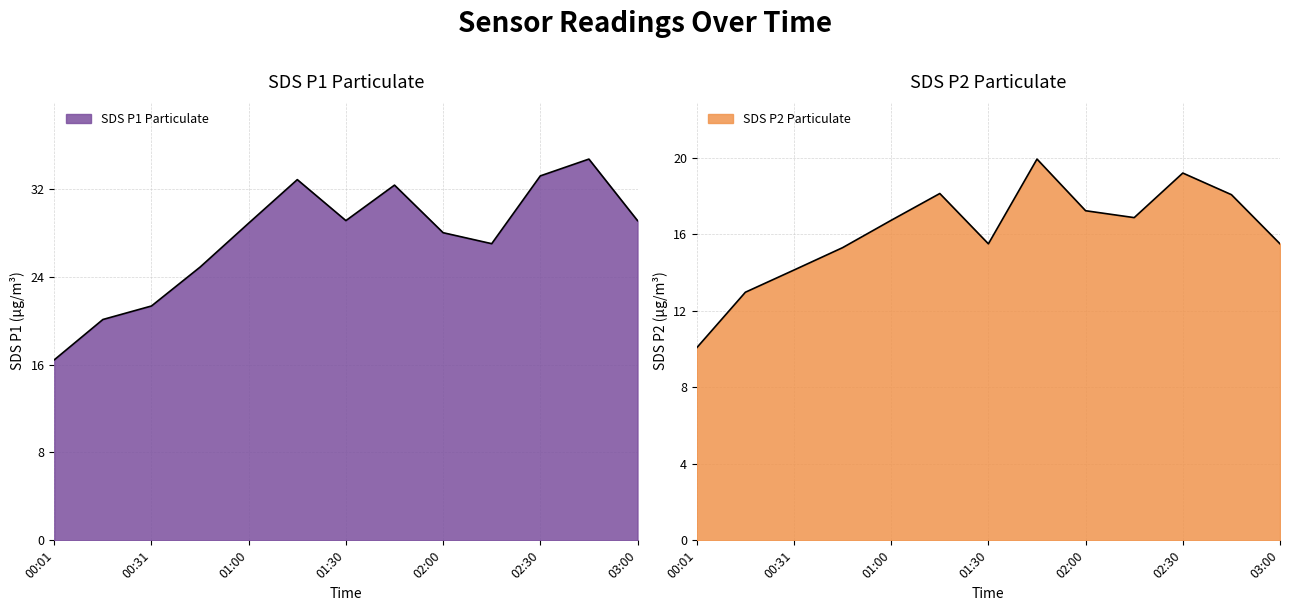

Reading left to right, list all the values displayed in this chart.

SDS_P1: 00:01=16.4	00:16=20.1	00:31=21.3	00:45=24.9	01:00=28.9	01:15=32.8	01:30=29.1	01:45=32.3	02:00=28.0	02:15=27.0	02:30=33.2	02:45=34.7	03:00=29.1
SDS_P2: 00:01=10.1	00:16=13.0	00:31=14.1	00:45=15.3	01:00=16.7	01:15=18.1	01:30=15.5	01:45=19.9	02:00=17.2	02:15=16.9	02:30=19.2	02:45=18.1	03:00=15.5